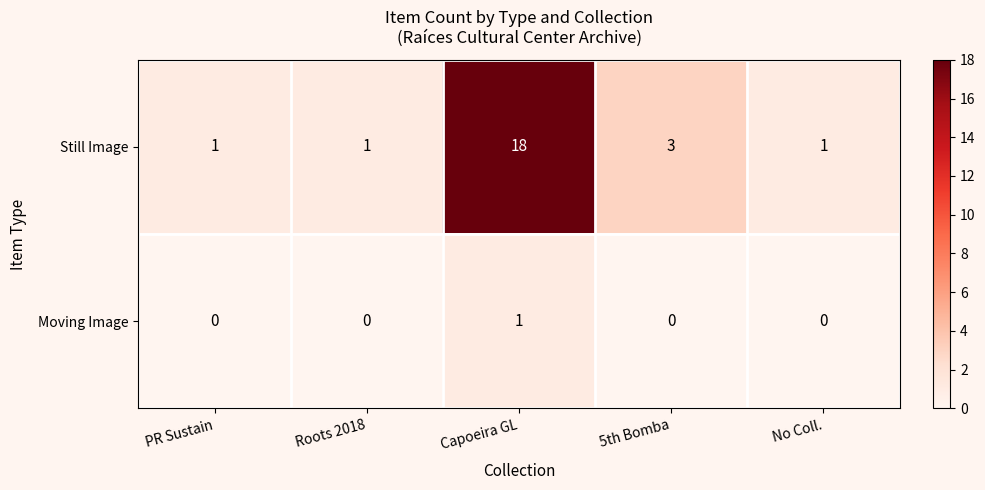

At how many categories does at least one series exceed 9?

1